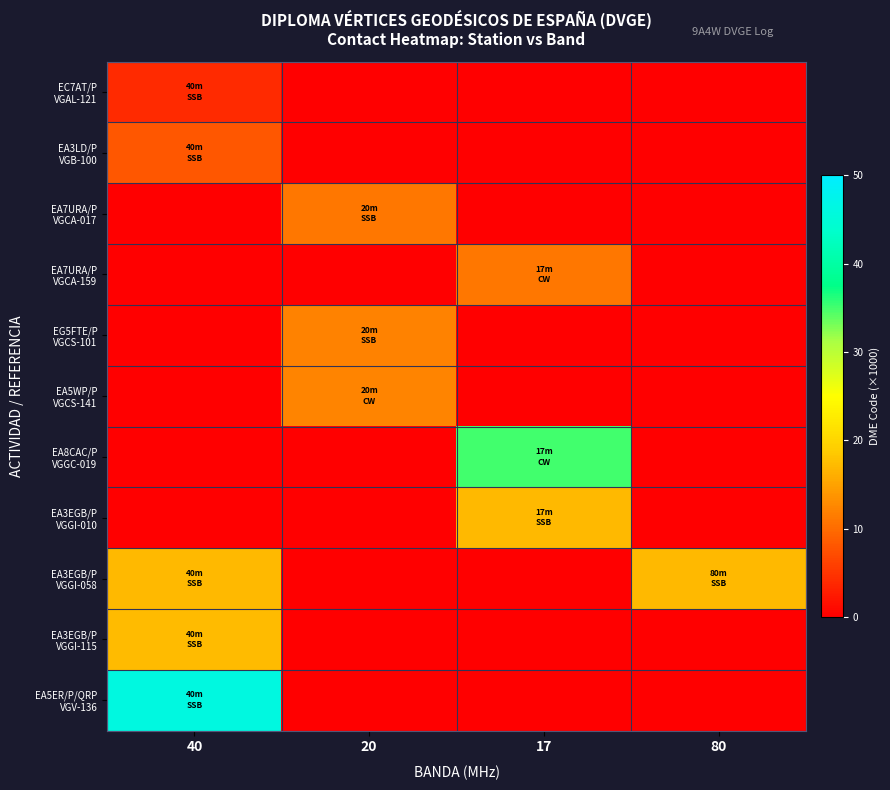

Which label corresponds to the largest value in the chart?

40